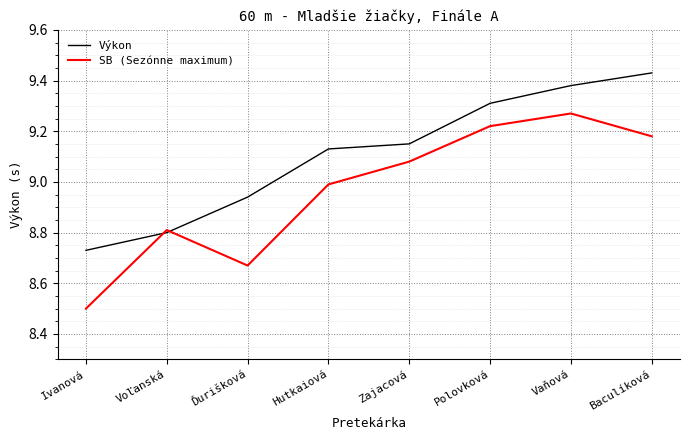

What are all the series names shown in the legend?

Výkon, SB (Sezónne maximum)